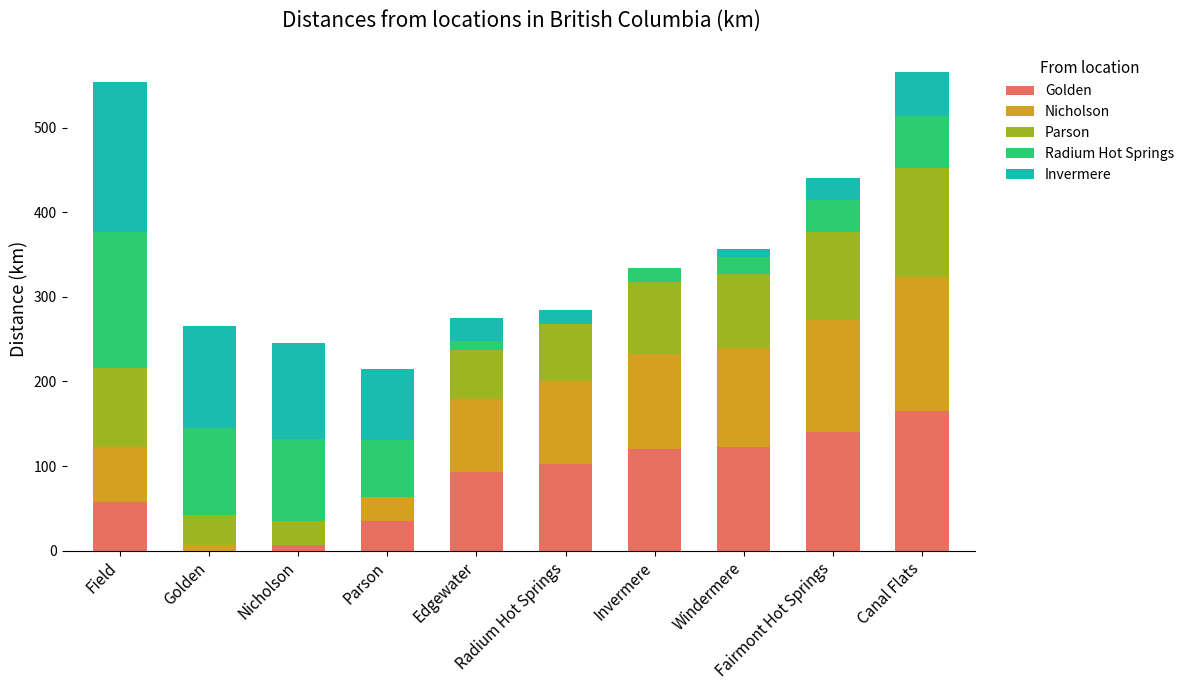

What is the label of the 5th bar from the left?

Edgewater